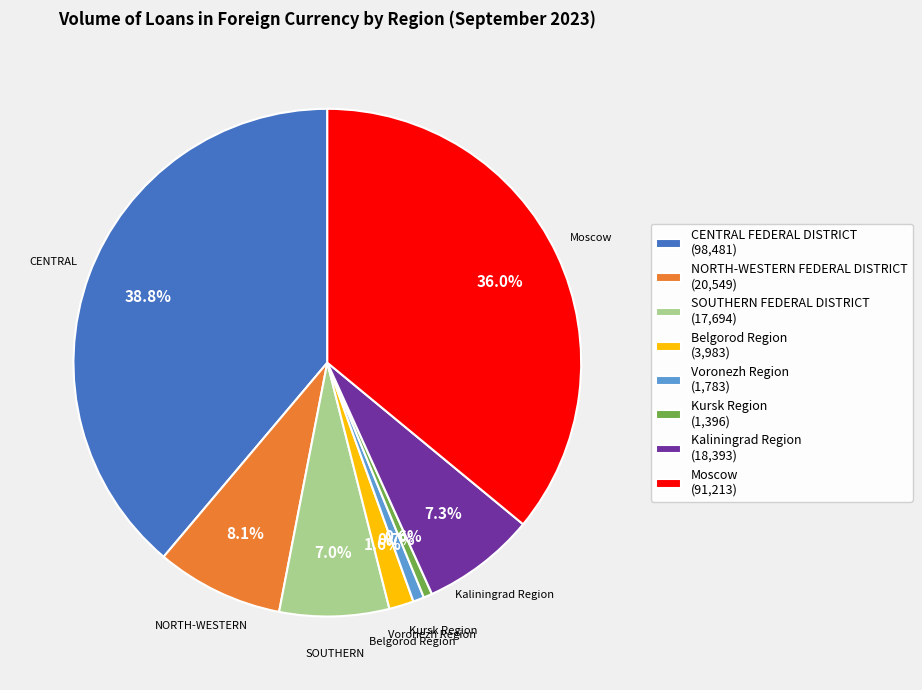

Is it true that Belgorod Region is 2% of the pie?

True